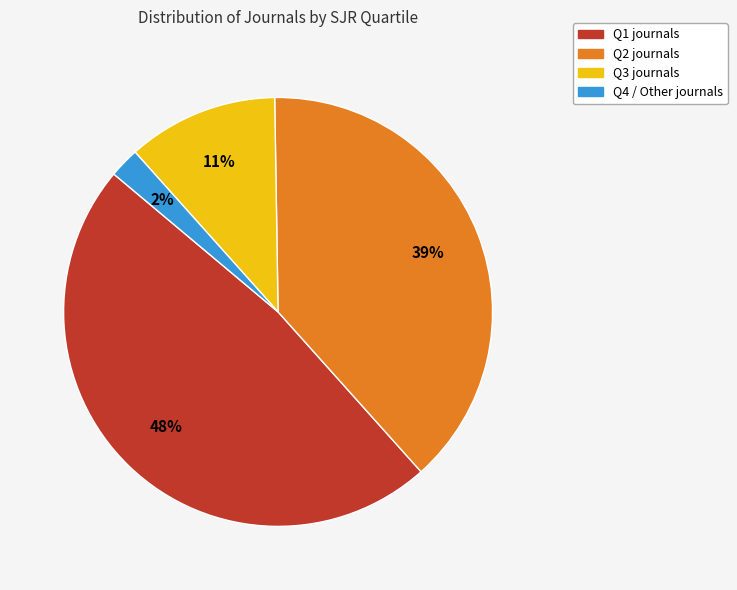

Which has a higher value, Q1 or Q2?

Q1